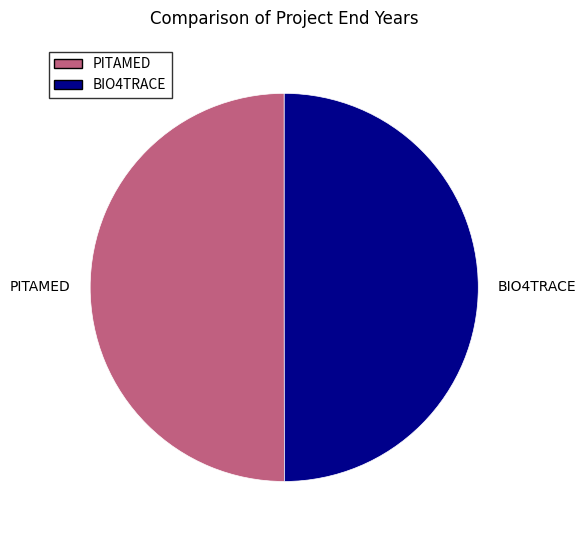

Rank the categories by value from highest to lowest.

PITAMED Operational Group, BIO4TRACE Operational Group